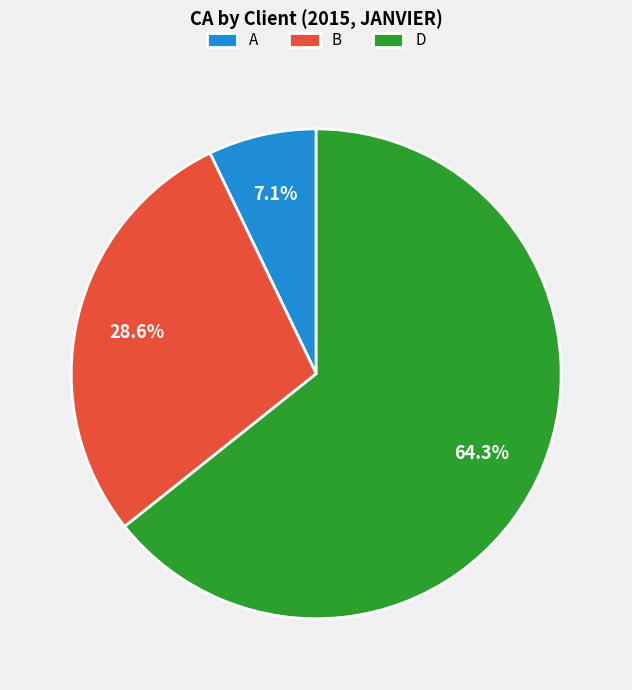

Combined, do A and B account for over 50%?

No